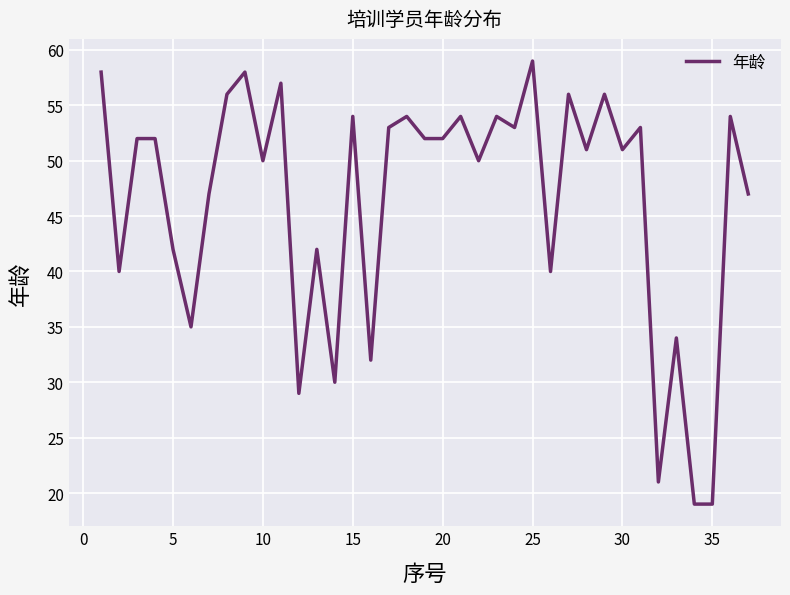

Count the number of categories in the chart.

37